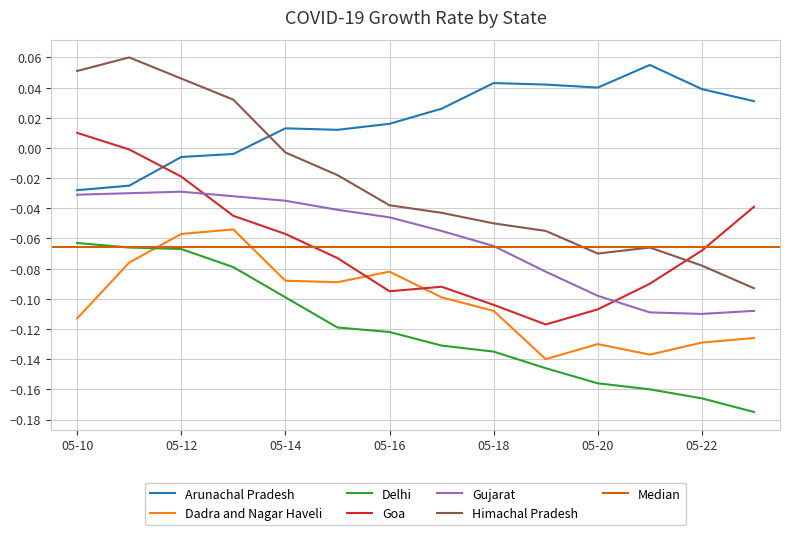

What is the difference between the second highest and minimum values in the Himachal Pradesh series?

0.1